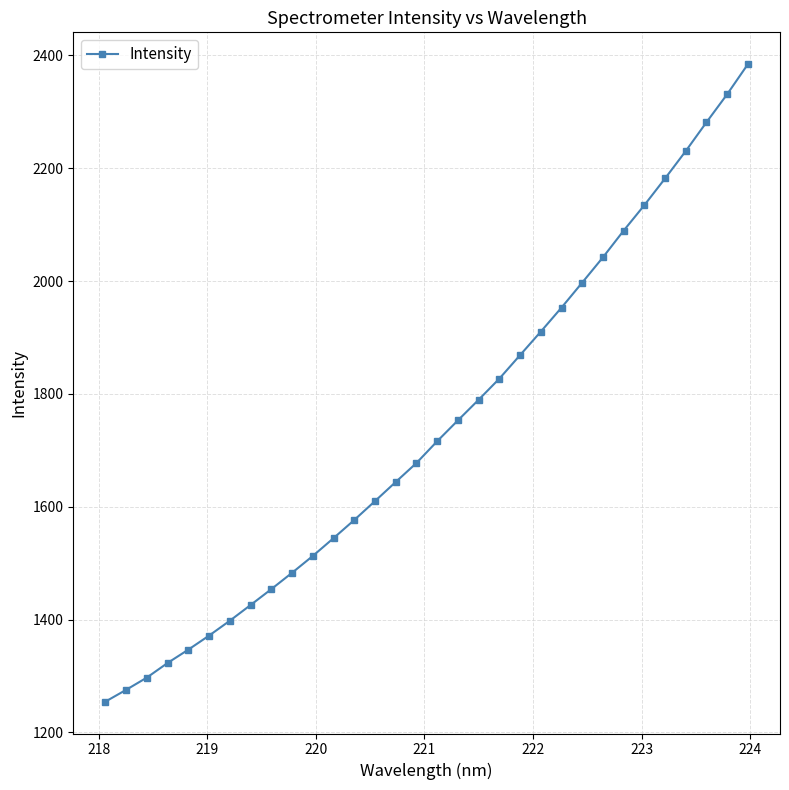

What is the value of the 32nd point from the left?

2384.4